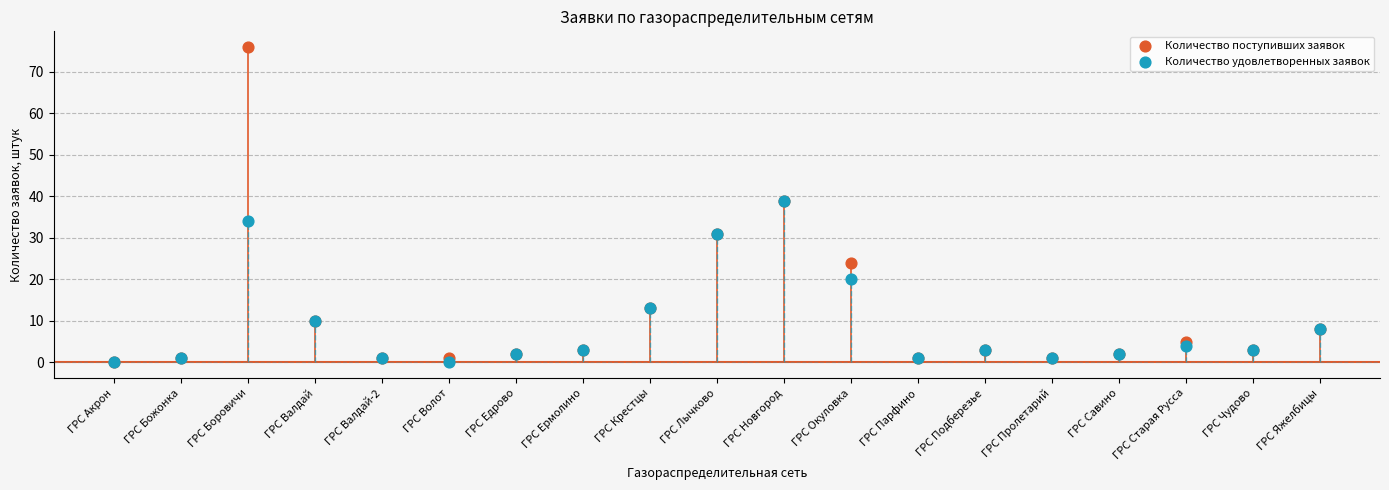

Which series has the largest Y range (max minus min)?

Количество поступивших заявок